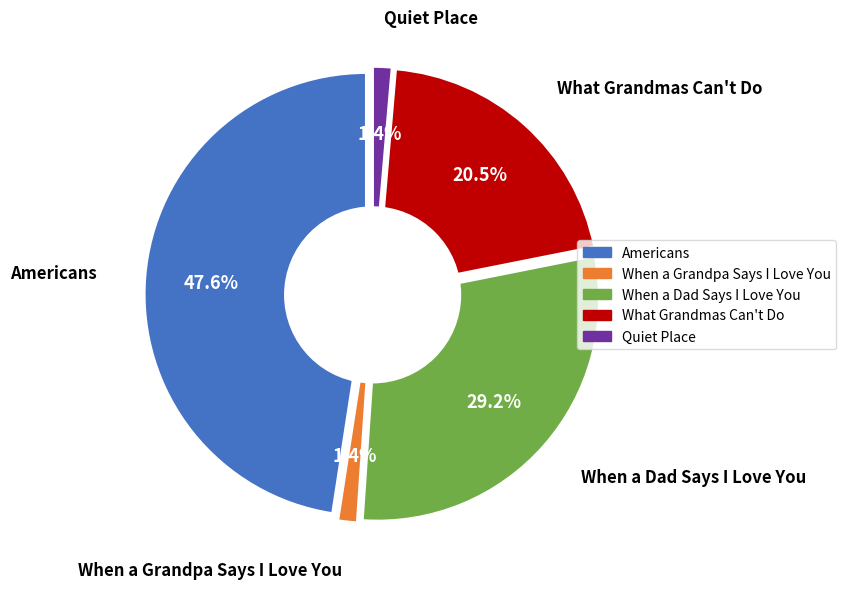

What percentage do Americans and When a Grandpa Says I Love You together represent?

48.9%